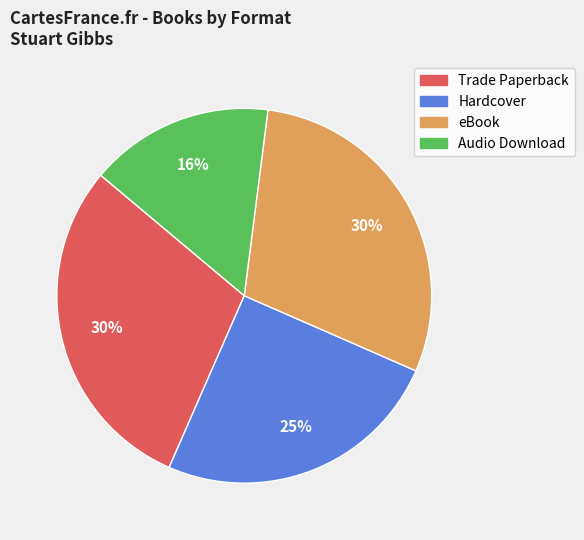

What percentage is the Audio Download slice, to the nearest percent?

16%